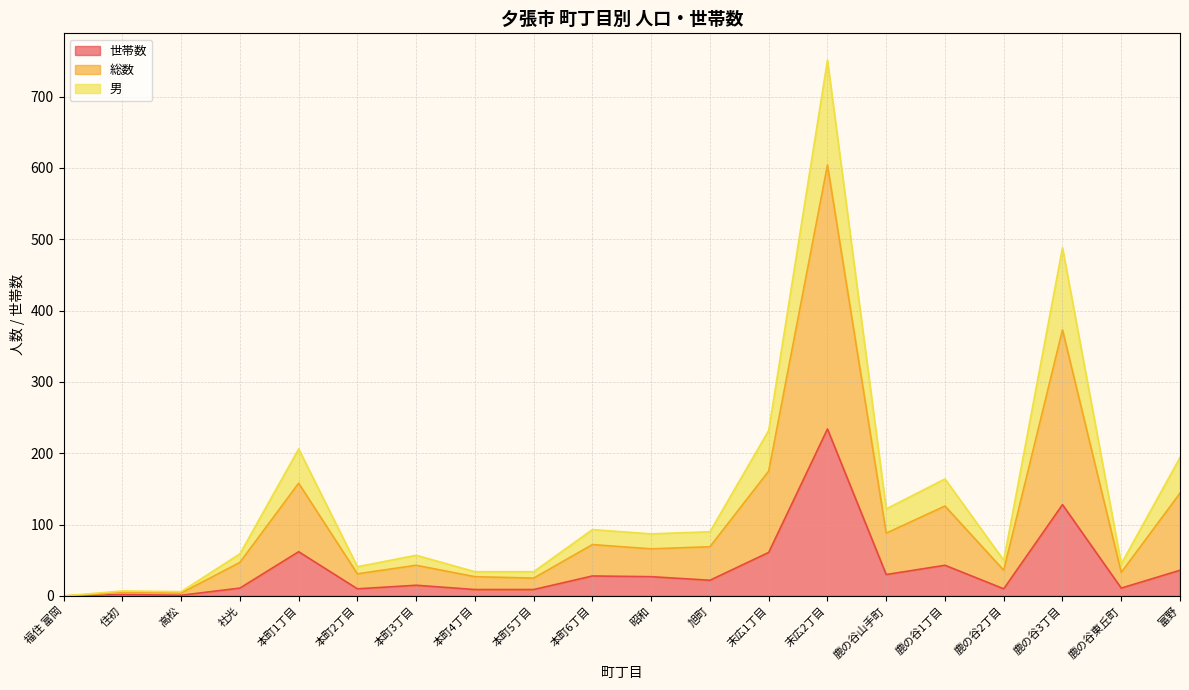

Is the value of 世帯数 at 住初 greater than the value of 男 at 本町6丁目?

No